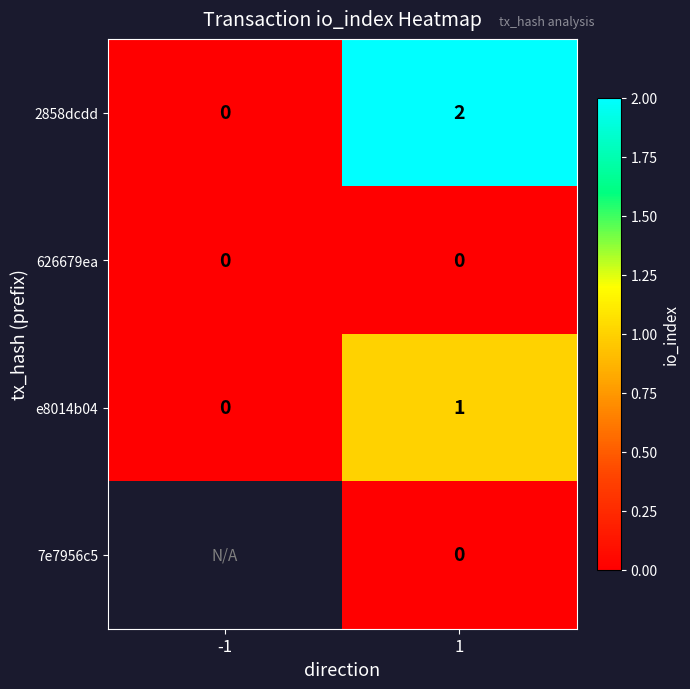

At how many categories does at least one series exceed 0?

1